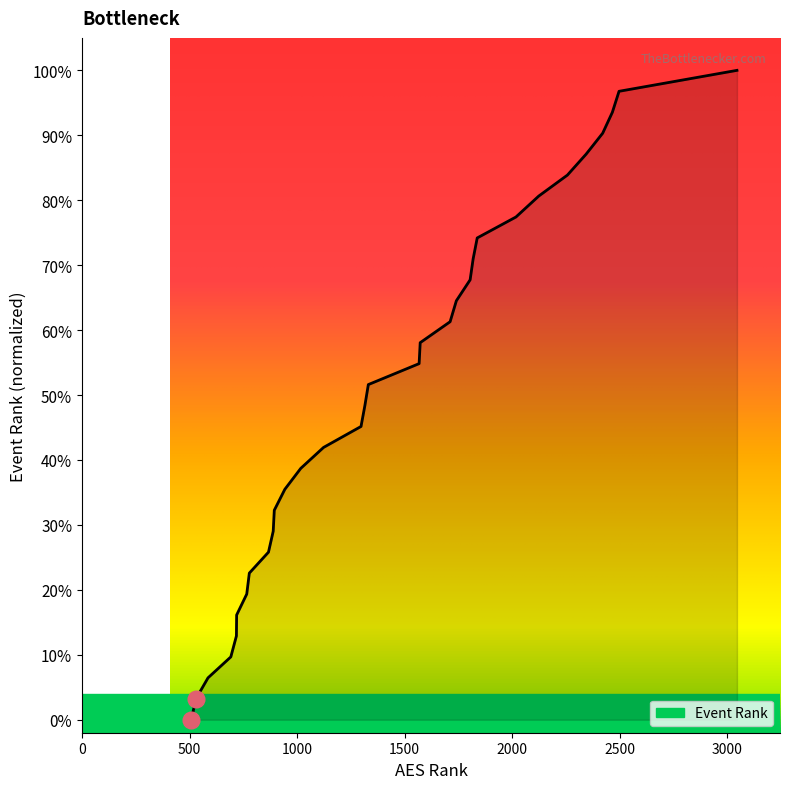

Does the chart display data point markers on the line(s)?

No